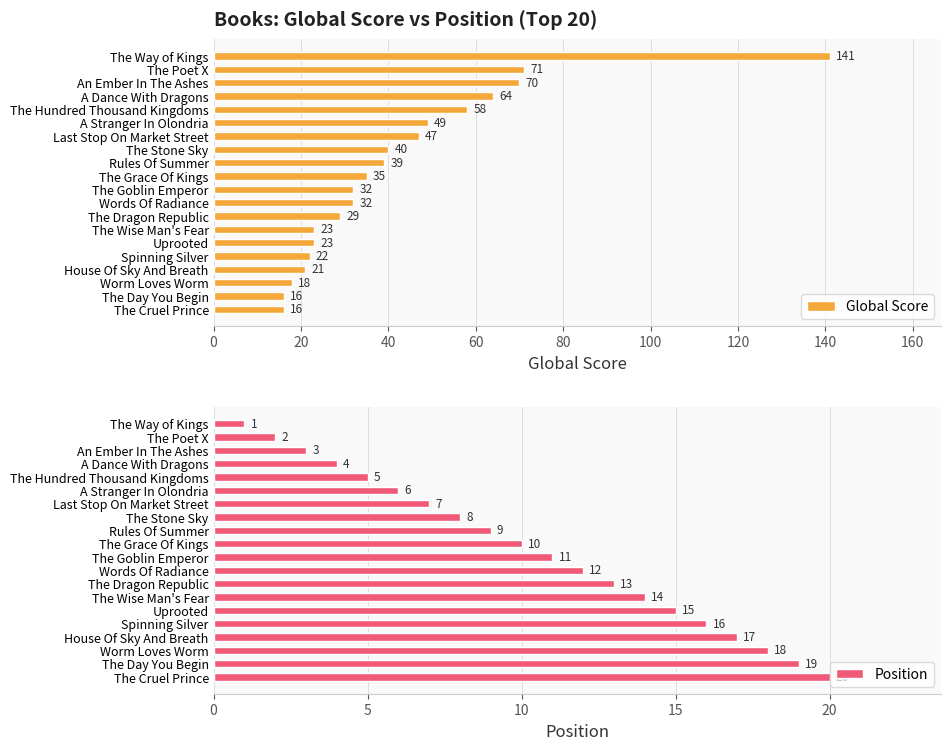

What is the sum of all Global Score values?

846